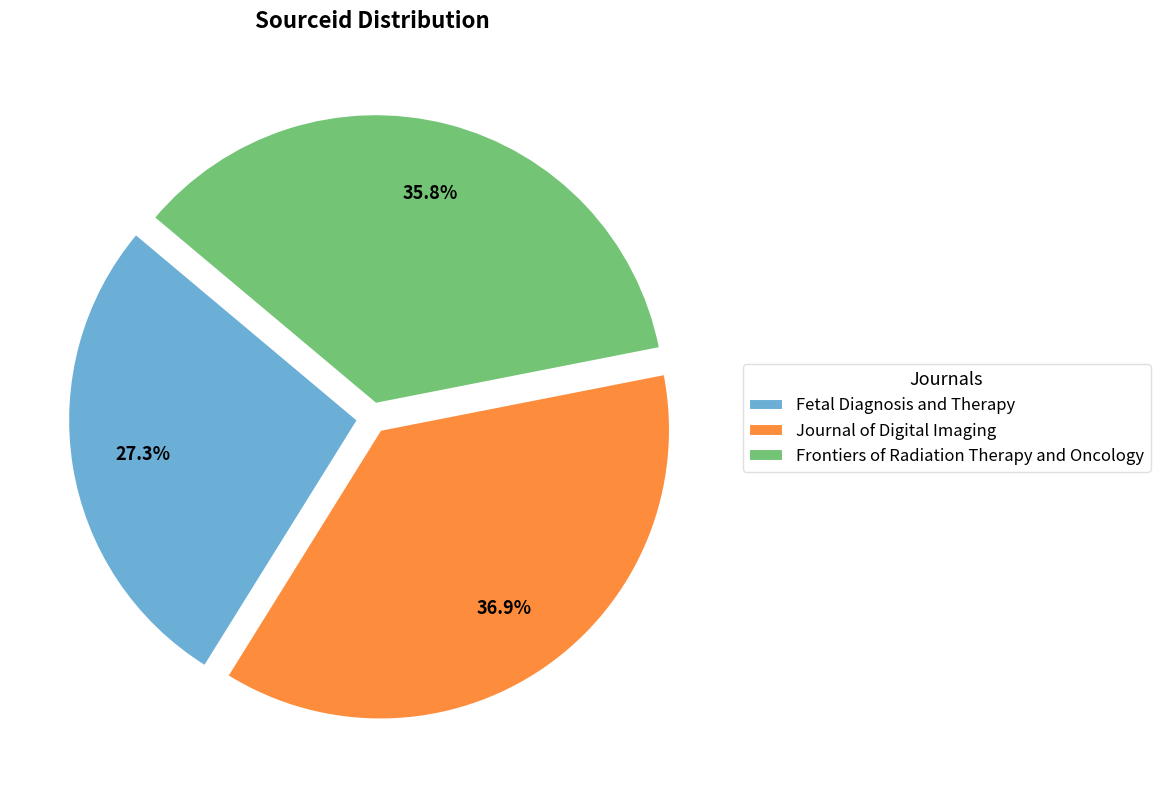

How much of the chart is everything except Fetal Diagnosis and Therapy?

72.7%